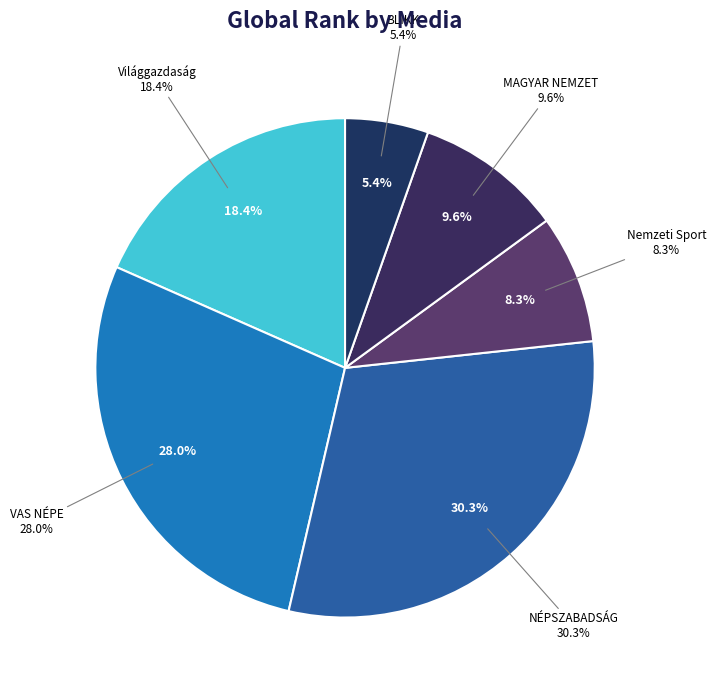

What percentage is the MAGYAR NEMZET slice, to the nearest percent?

10%